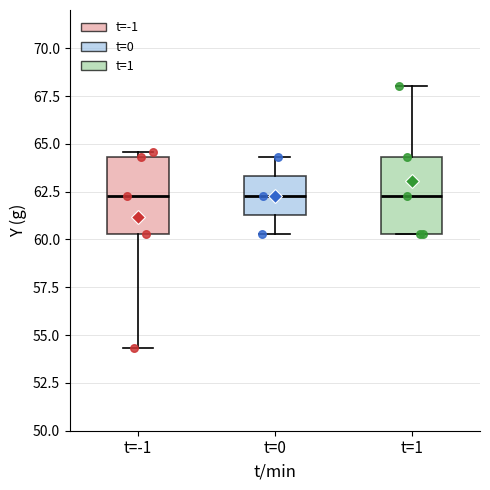

Reading left to right, transcribe this box plot: for each box, give where its median line is, the range the box spans, and where its two whiskers end, as read against the y-axis. The values are not printed on the chart, so give them approximately, as read against the axis.

t=-1: median 62.5, box 60.5 to 64.5, whiskers 54.5 to 64.5 (just above the box's upper edge)
t=0: median 62.5, box 61.5 to 63.5, whiskers 60.5 to 64.5
t=1: median 62.5, box 60.5 to 64.5, whiskers 60.5 to 68.0